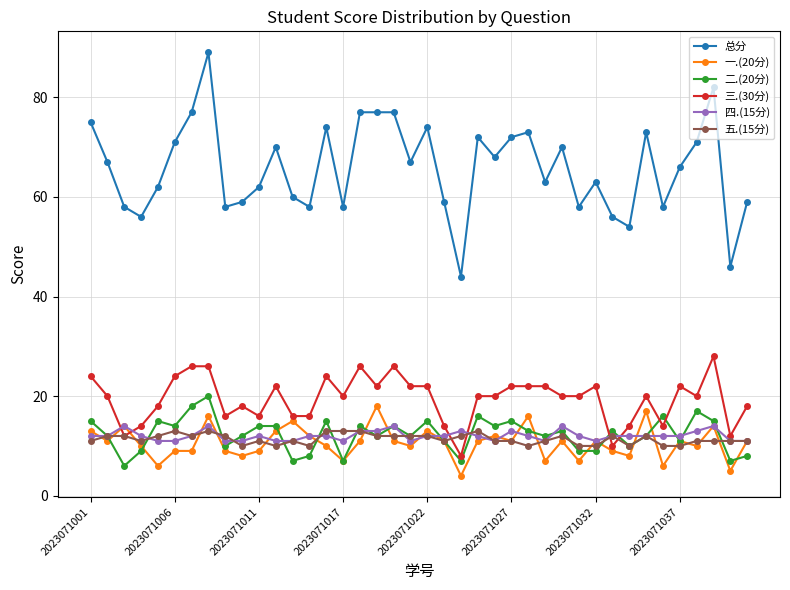

True or false: 总分 and 一.(20分) intersect in this chart.

False